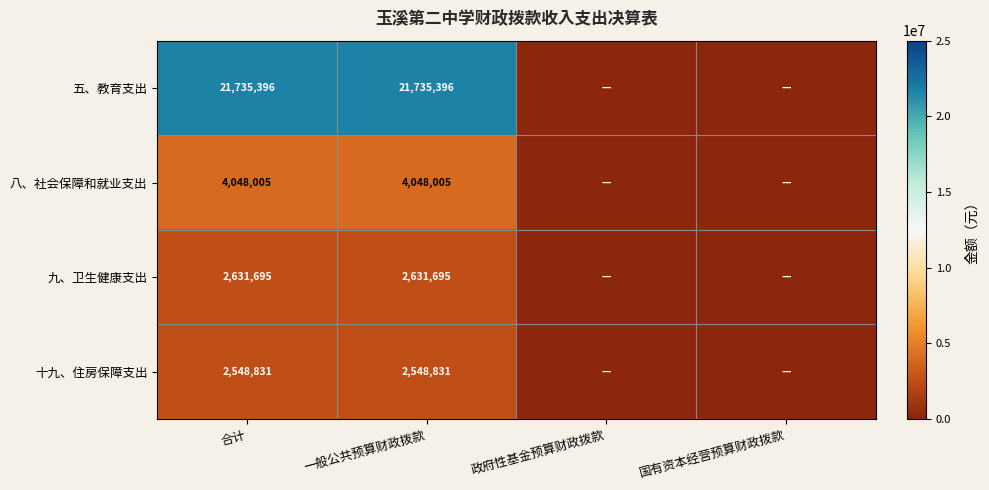

True or false: 十九、住房保障支出 has a value of 2548831 at 合计.

True